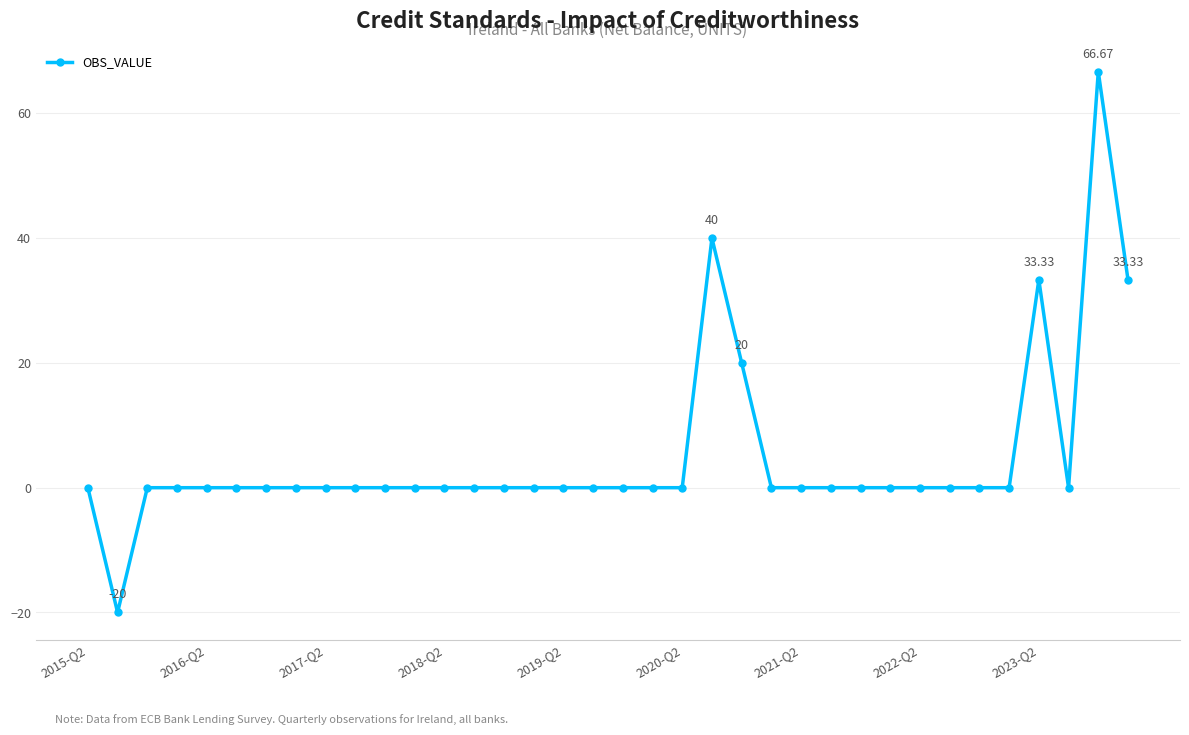

Reading left to right, list all the values displayed in this chart.

0.0	-20.0	0.0	0.0	0.0	0.0	0.0	0.0	0.0	0.0	0.0	0.0	0.0	0.0	0.0	0.0	0.0	0.0	0.0	0.0	0.0	40.0	20.0	0.0	0.0	0.0	0.0	0.0	0.0	0.0	0.0	0.0	33.3	0.0	66.7	33.3